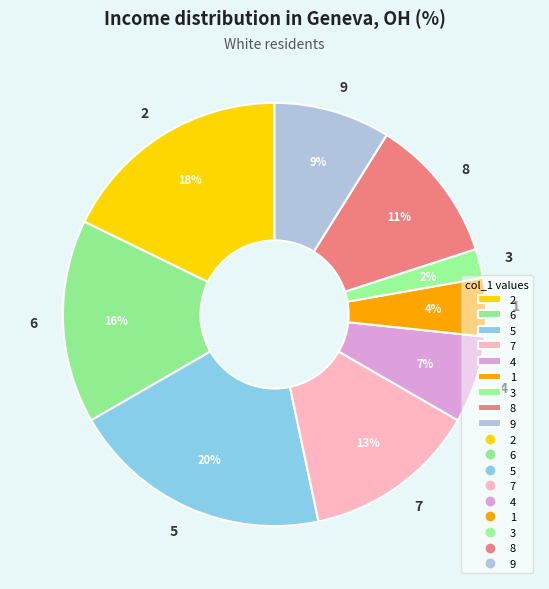

Approximately how many times larger is the value at 1 compared to 7?

0.3